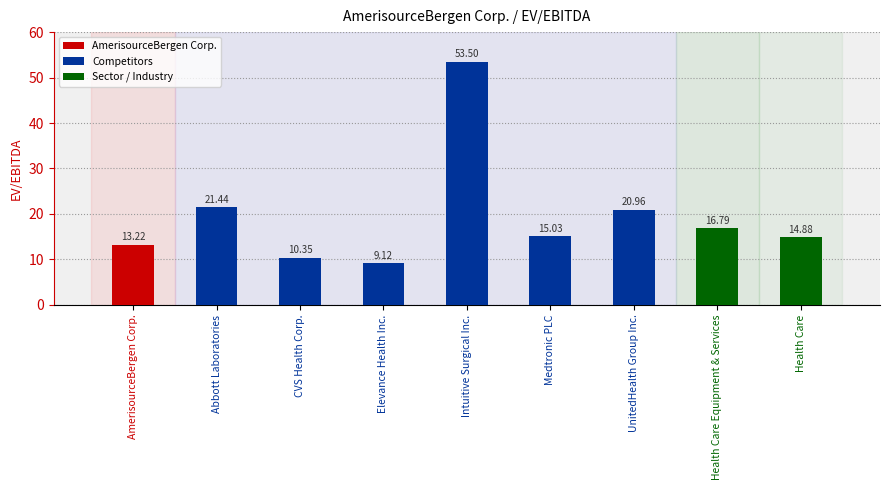

What is the value of the 5th bar from the left?

53.5